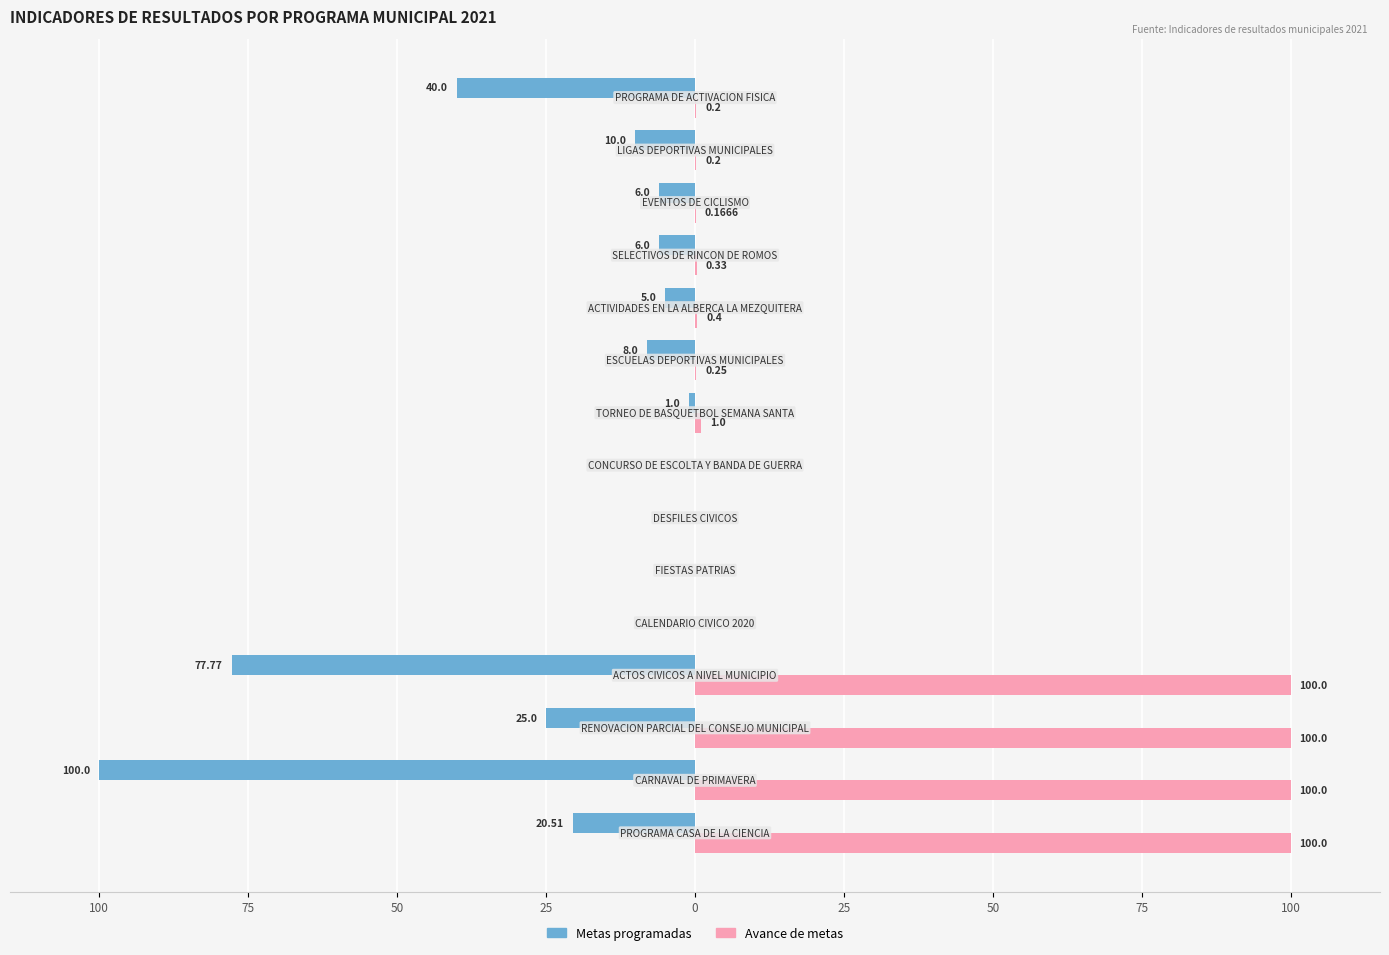

What are all the series names shown in the legend?

Metas programadas, Avance de metas